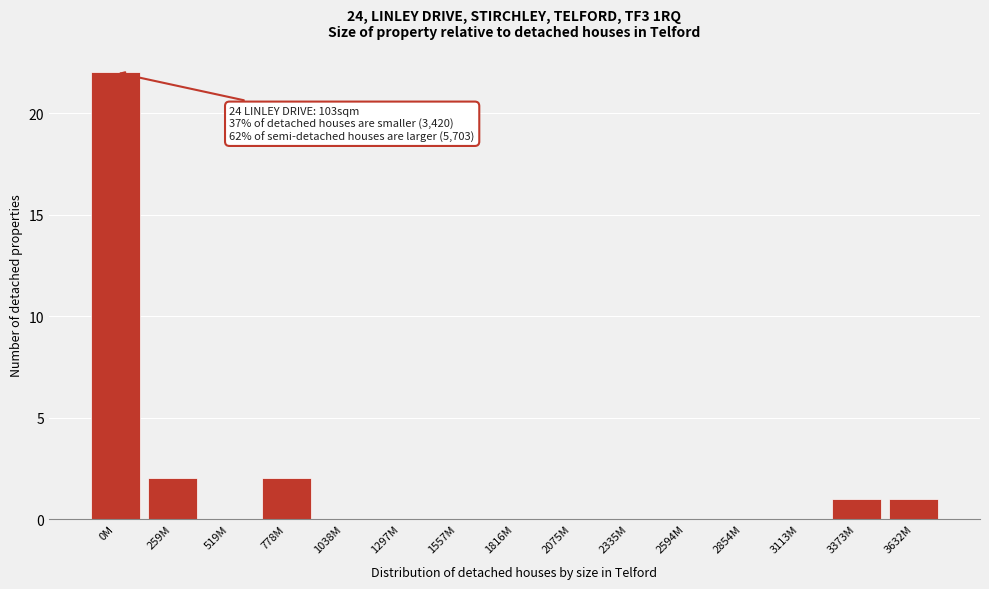

What is the maximum value shown in the chart?

22